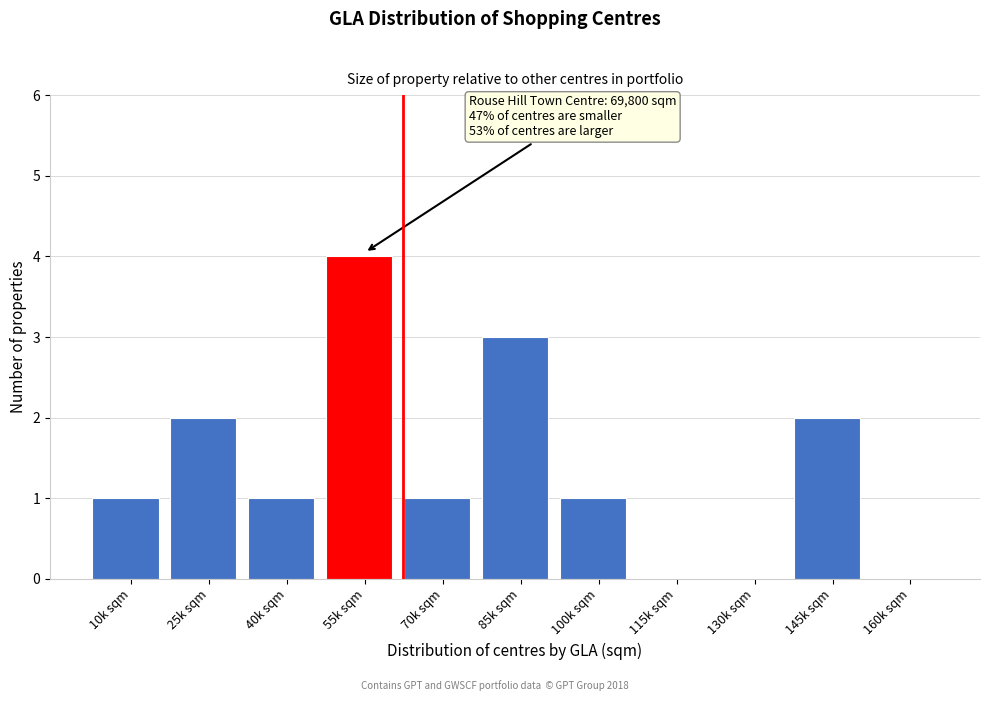

Reading left to right, transcribe all the data shown in this chart.

10k sqm=1	25k sqm=2	40k sqm=1	55k sqm=4	70k sqm=1	85k sqm=3	100k sqm=1	115k sqm=0	130k sqm=0	145k sqm=2	160k sqm=0